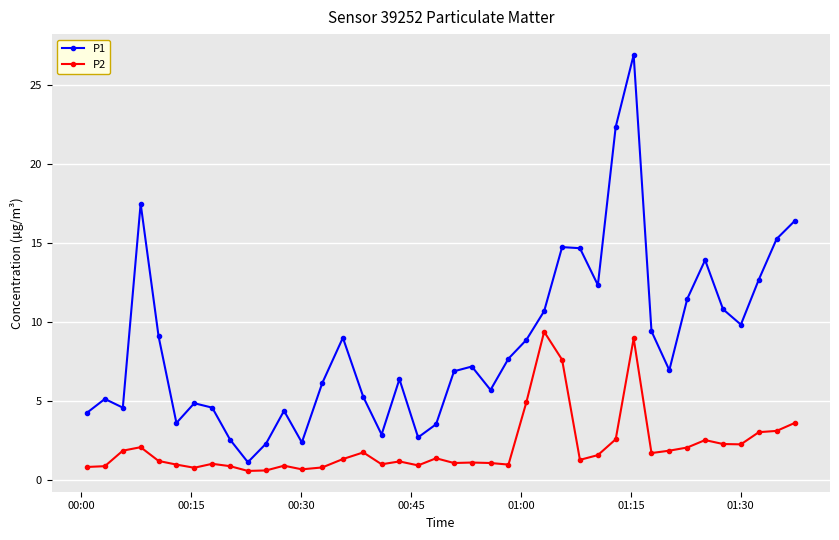

Which series has the largest total across all categories?

P1